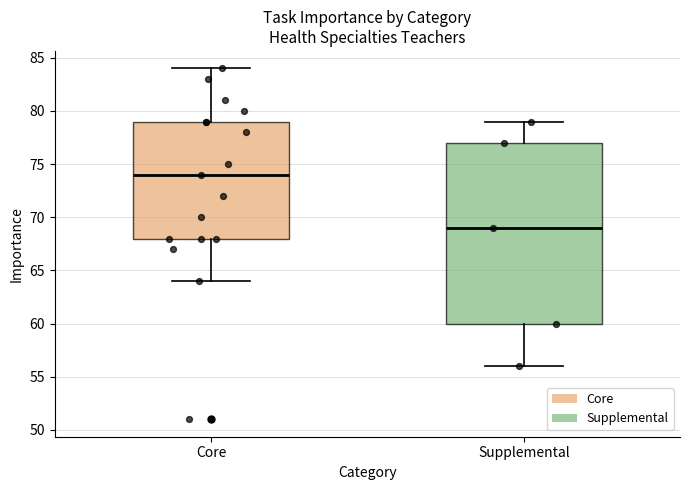

Reading left to right, read every box against the y-axis: the position of its median line, the range the box covers, and the ends of its whiskers. The values are not printed on the chart, so give them approximately, as read against the axis.

Core: median 74, box 68 to 79, whiskers 64 to 84
Supplemental: median 69, box 60 to 77, whiskers 56 to 79